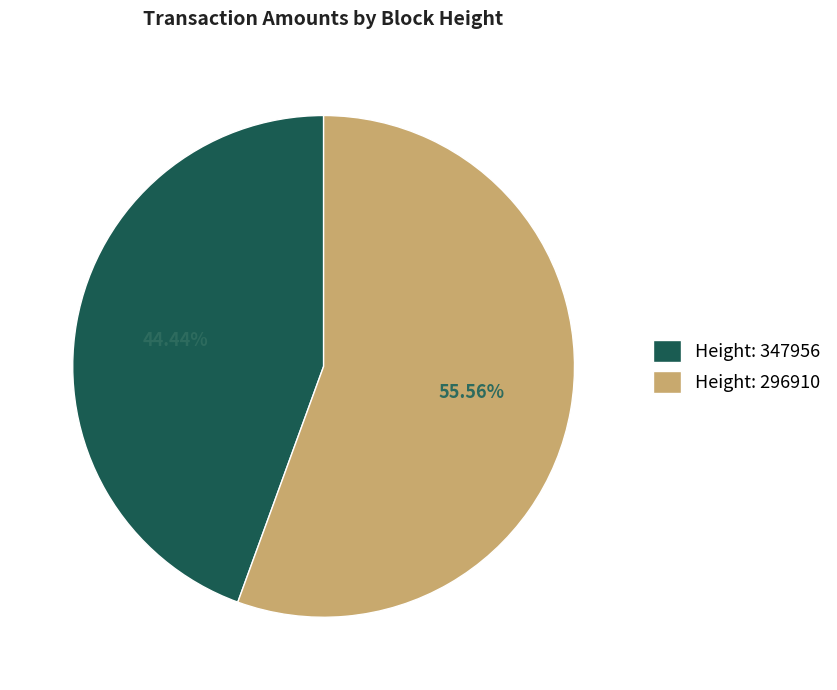

Which has a higher value, Height: 296910 or Height: 347956?

Height: 296910